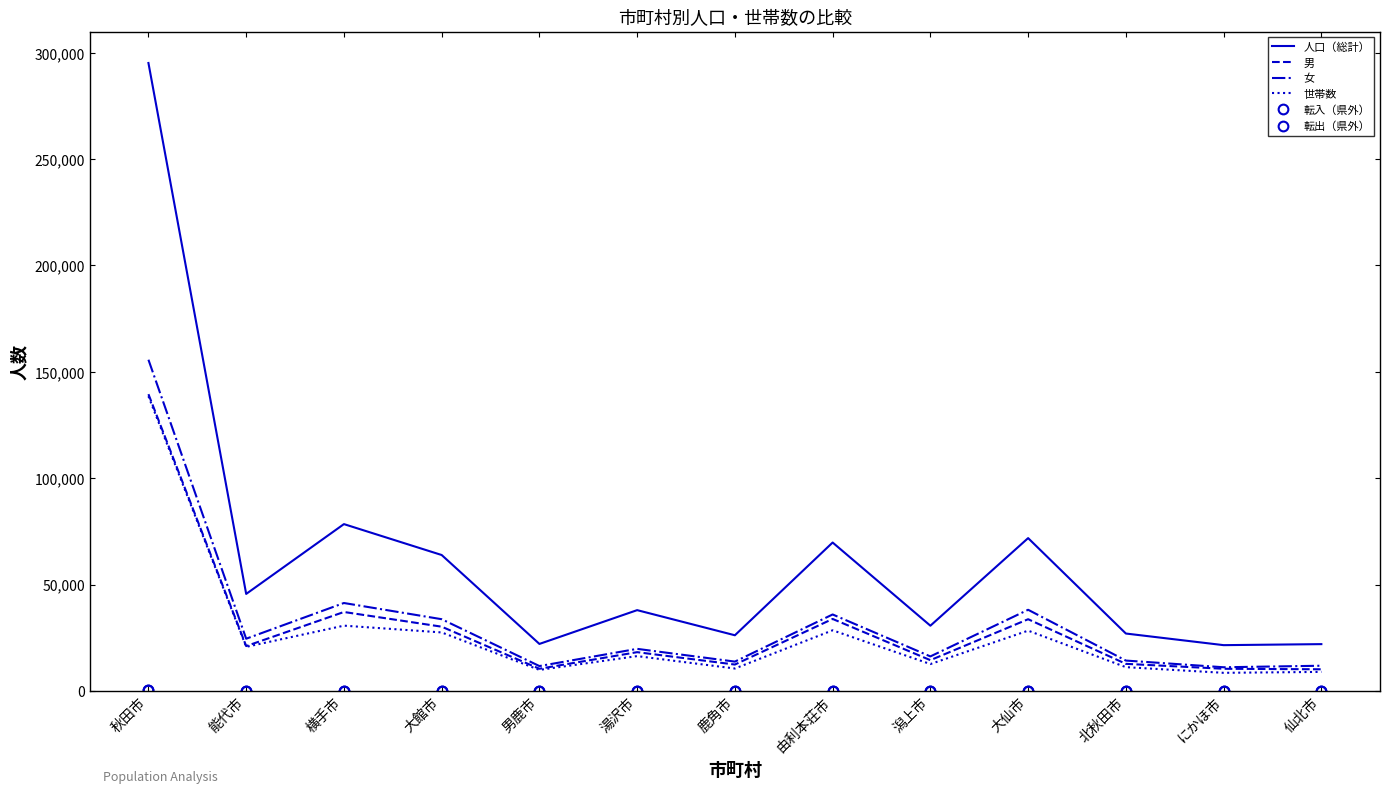

Reading right to left, what are all the values shown in this chart?

人口（総計）: 21975	21496	26959	71807	30638	69733	26142	37952	22070	63866	78389	45573	295122
男: 10152	10392	12709	33683	14437	33813	12381	18199	10402	30175	37085	21056	139468
女: 11823	11104	14250	38124	16201	35920	13761	19753	11668	33691	41304	24517	155654
世帯数: 8927	8489	11153	28313	12609	28475	10514	16345	9863	27473	30659	20694	138487
転入（県外）: 10	10	17	38	22	22	14	20	17	43	64	29	219
転出（県外）: 15	12	18	31	16	43	34	23	17	45	58	18	313